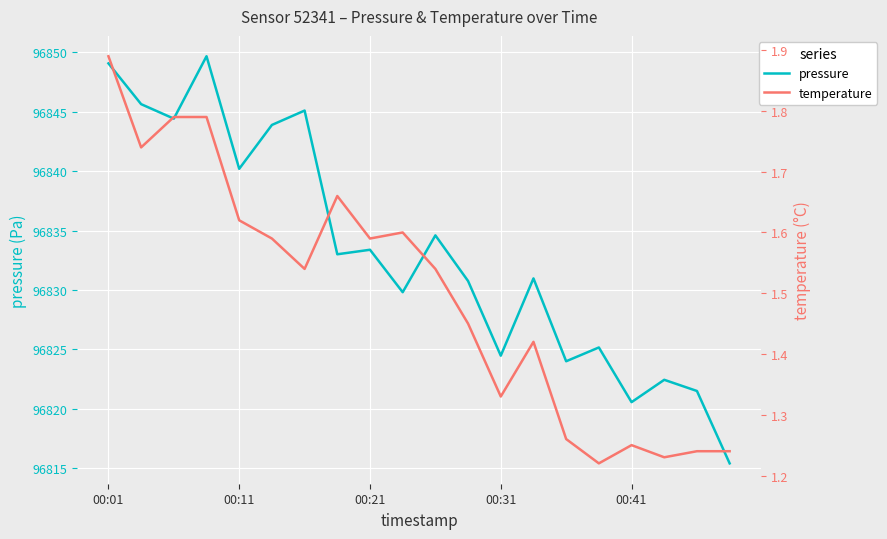

How many lines are shown in the chart?

2